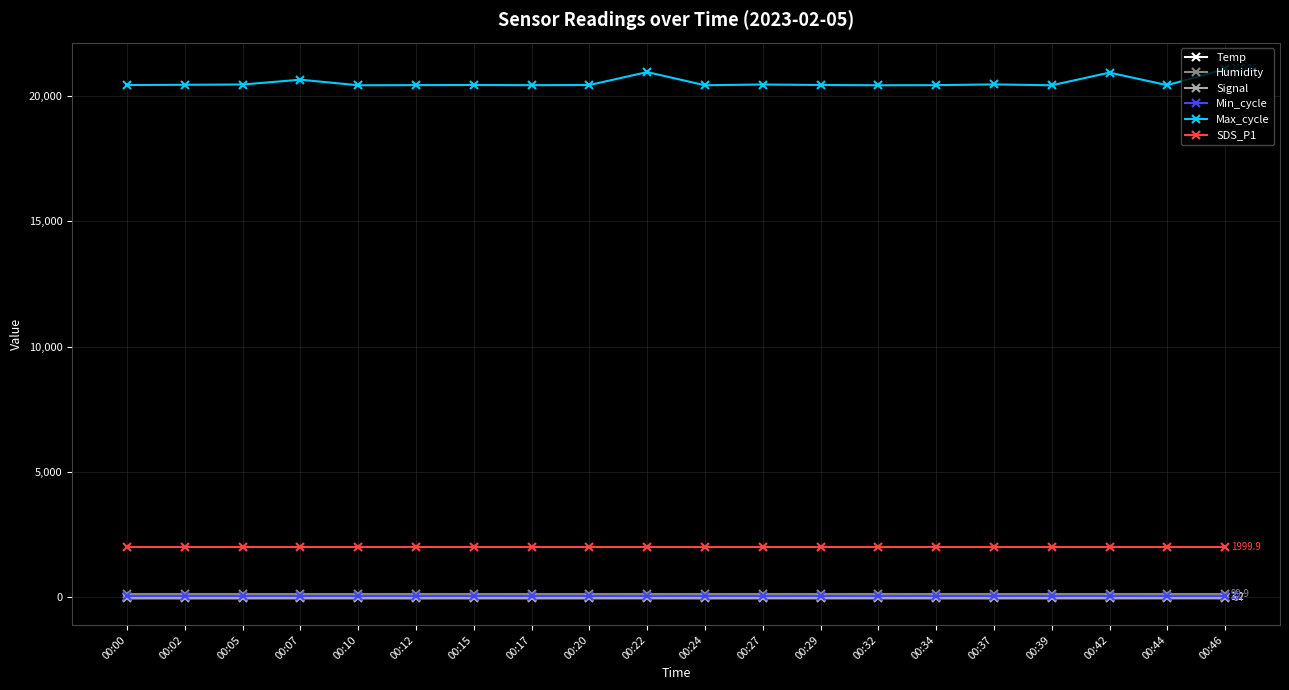

True or false: Temp and Min_cycle intersect in this chart.

False